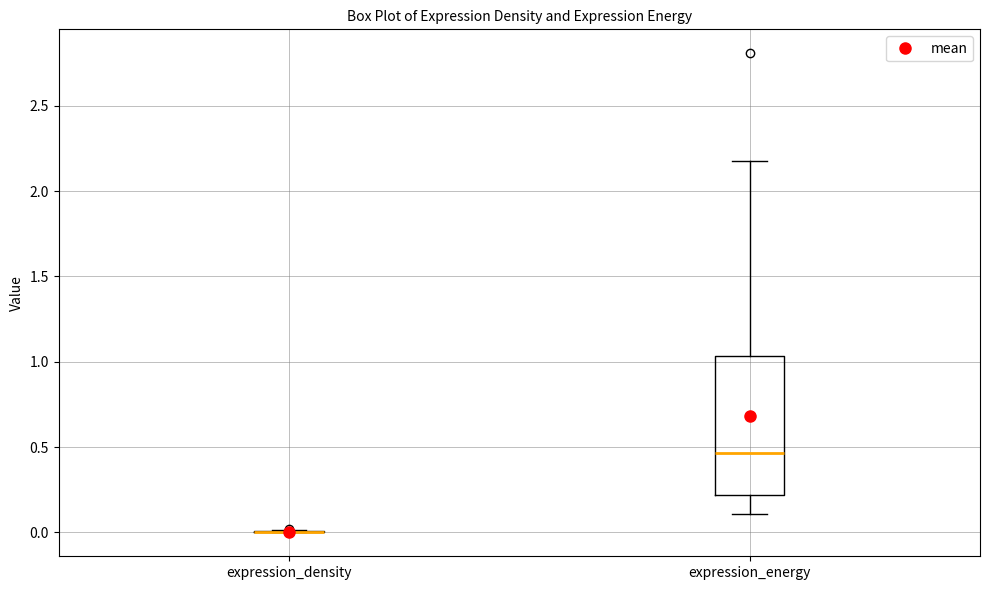

Which box is the tallest, from its lower edge to its upper edge?

expression_energy